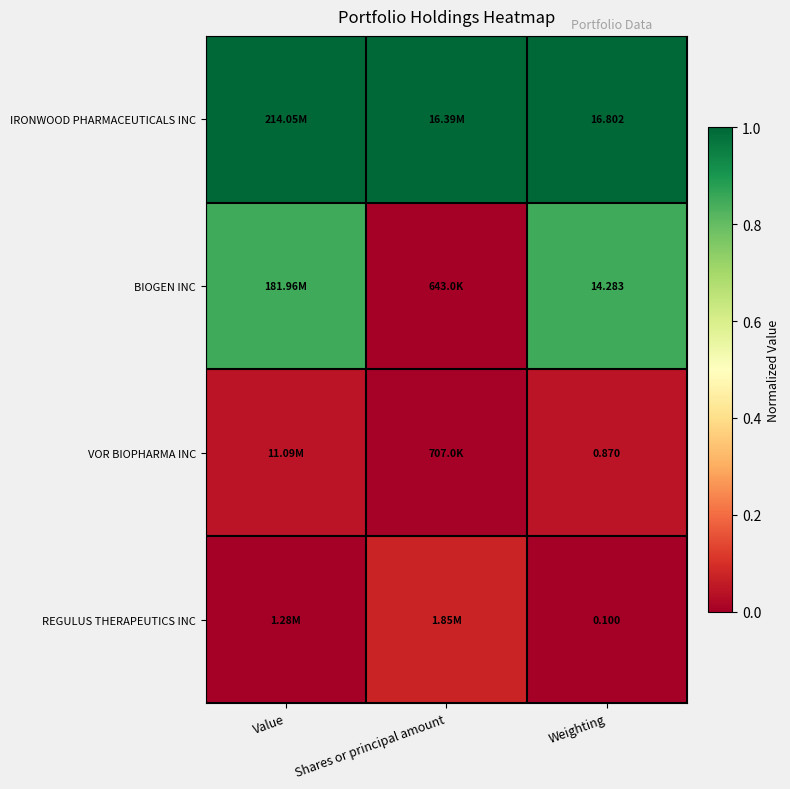

At Weighting, list the series in order from smallest to largest.

REGULUS THERAPEUTICS INC, VOR BIOPHARMA INC, BIOGEN INC, IRONWOOD PHARMACEUTICALS INC